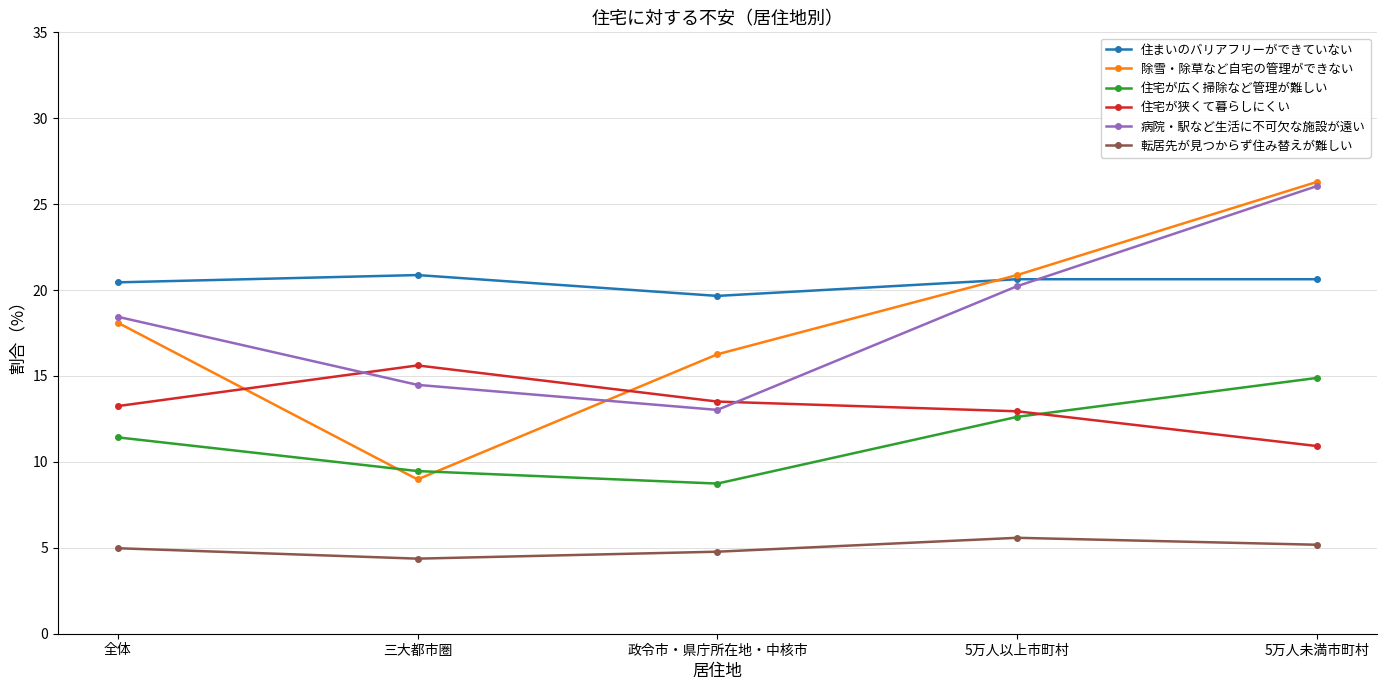

Is this an area chart (filled region under the line)?

No